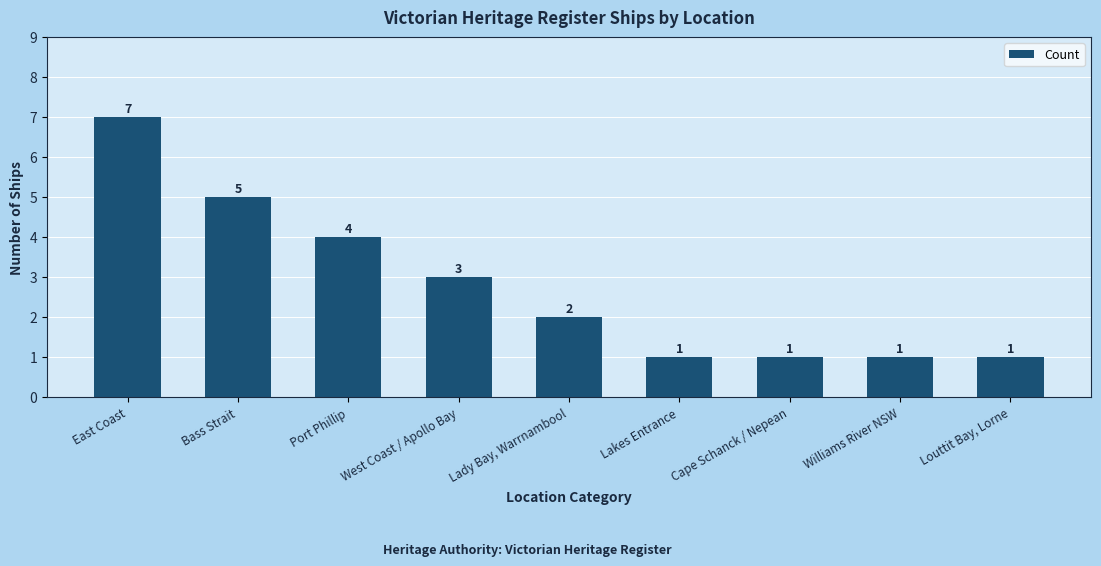

Count the number of categories in the chart.

9